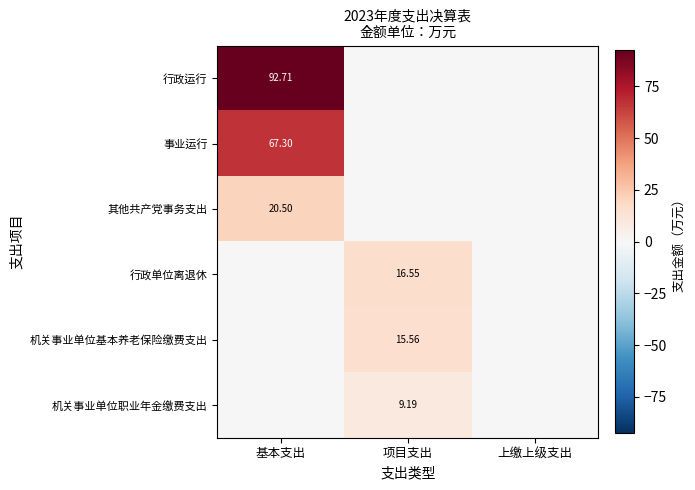

At which label is 事业运行 closest to 33?

项目支出